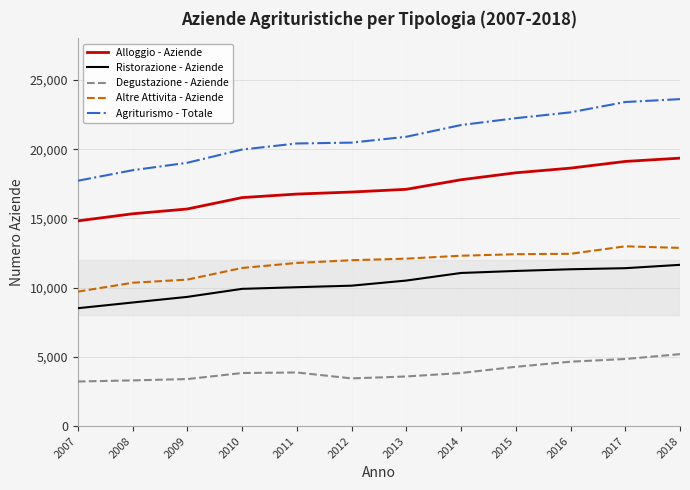

Which series has the widest spread of values?

Agriturismo - Totale